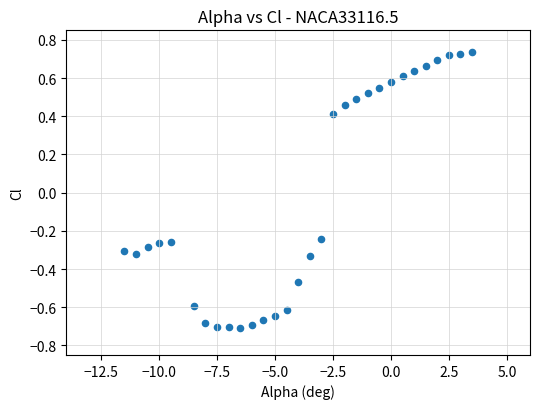

What is the range of Y values (max minus min)?

1.5